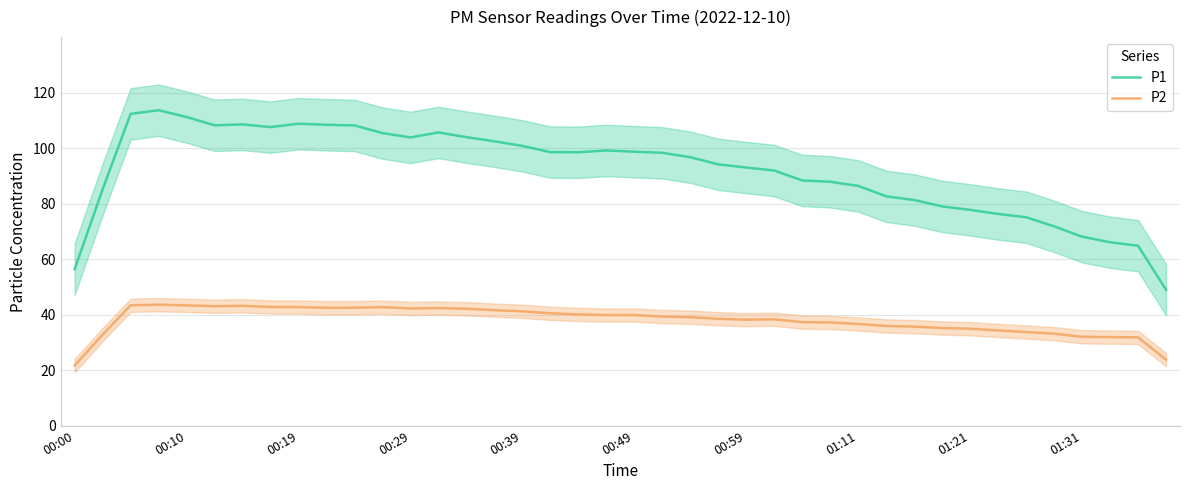

True or false: P2 and P1 cross at least once.

False